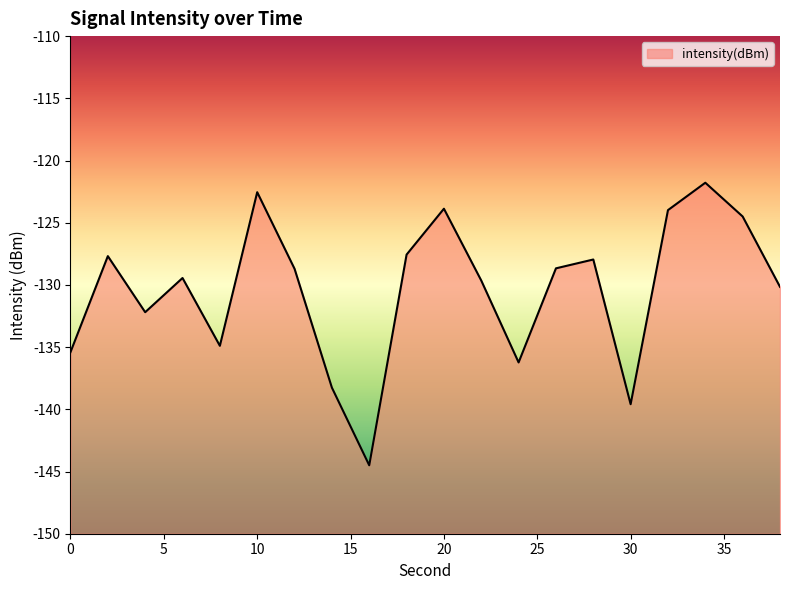

List the labels in order of value, largest first.

34, 10, 20, 32, 36, 18, 2, 28, 26, 12, 6, 22, 38, 4, 8, 0, 24, 14, 30, 16